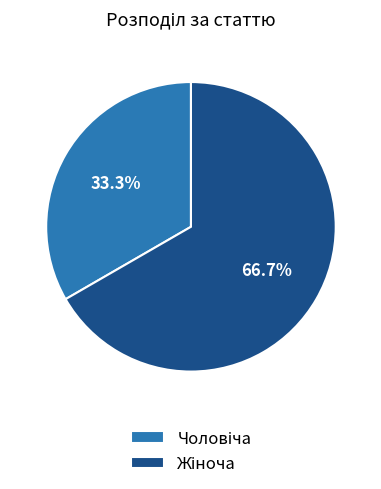

Is there a majority slice in this chart?

Yes